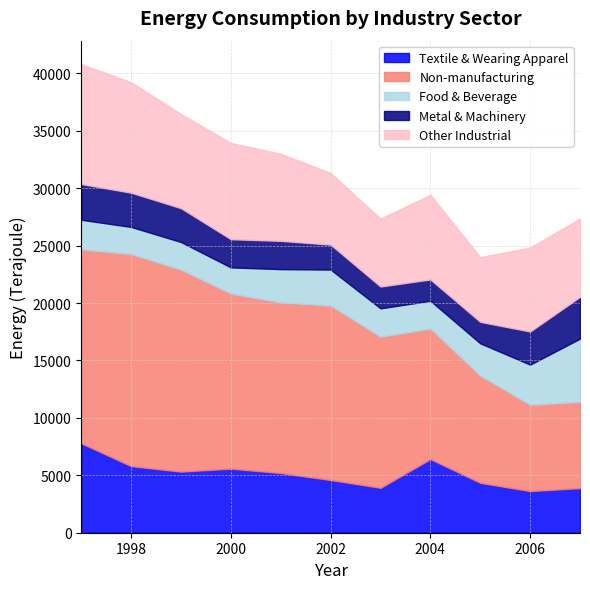

The Food & Beverage series shows 2417 at 2004. True or false?

True